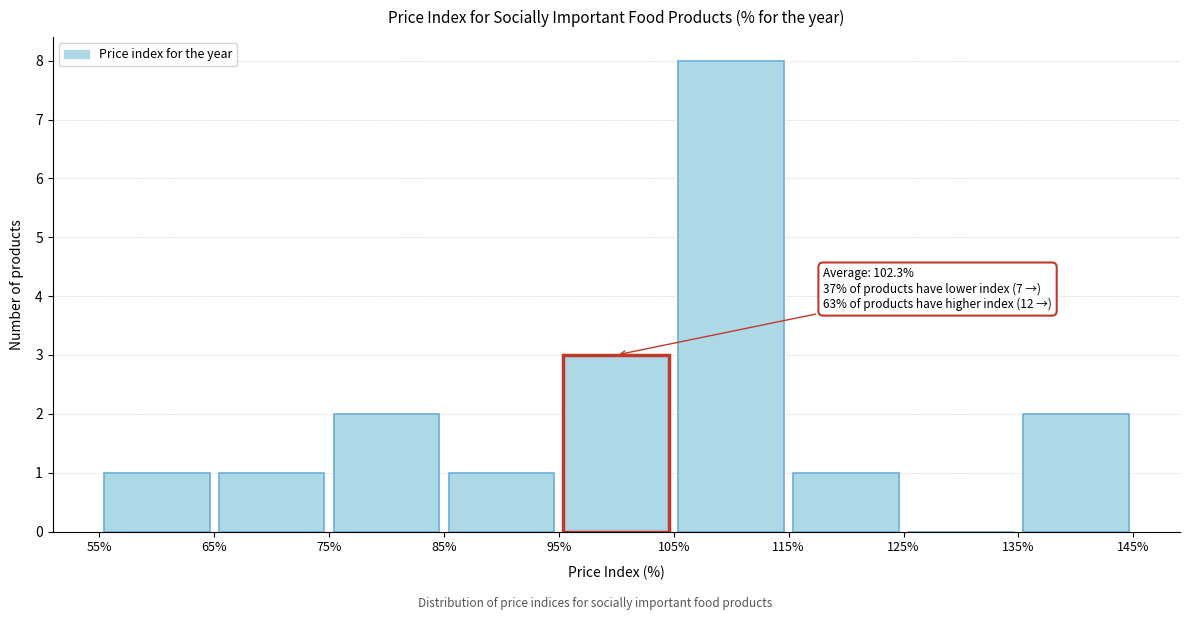

Which range on the x-axis has the tallest bar?

105% to 115%